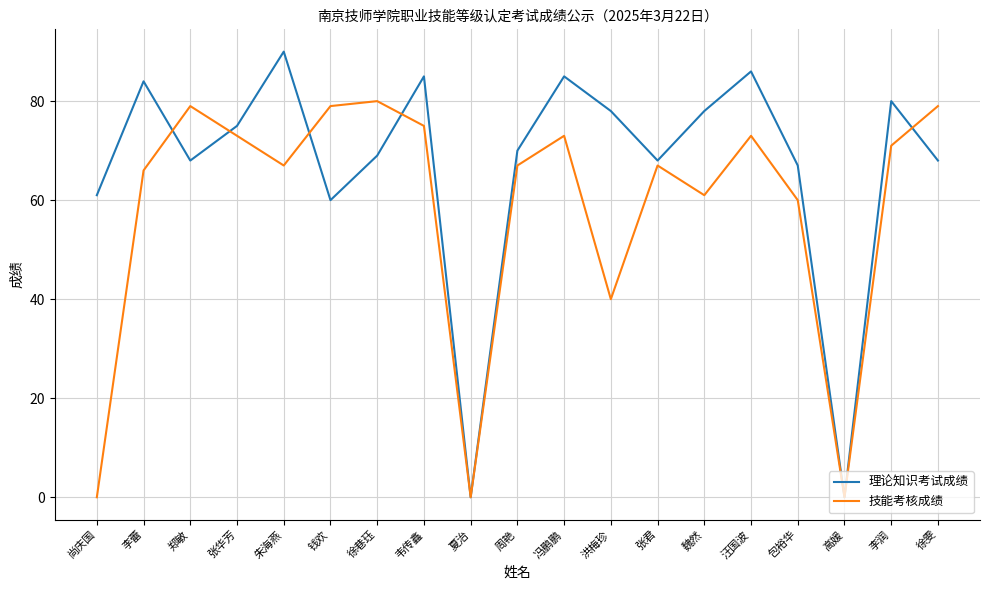

Which series has the largest total across all categories?

理论知识考试成绩